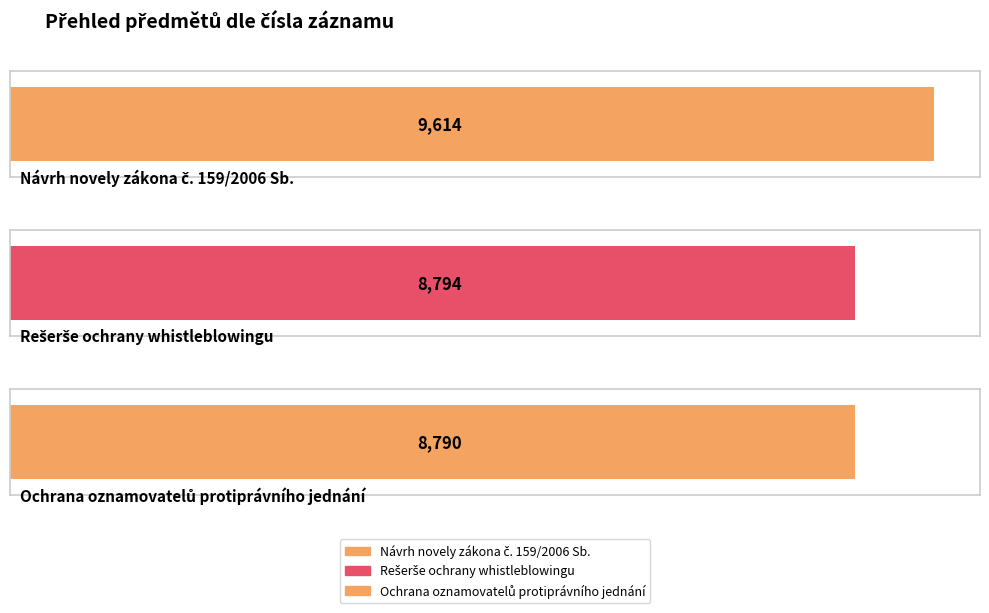

Reading left to right, list all the values displayed in this chart.

Návrh novely zákona č. 159/2006 Sb.=9614	Rešerše ochrany whistleblowingu=8794	Ochrana oznamovatelů protiprávního jednání=8790